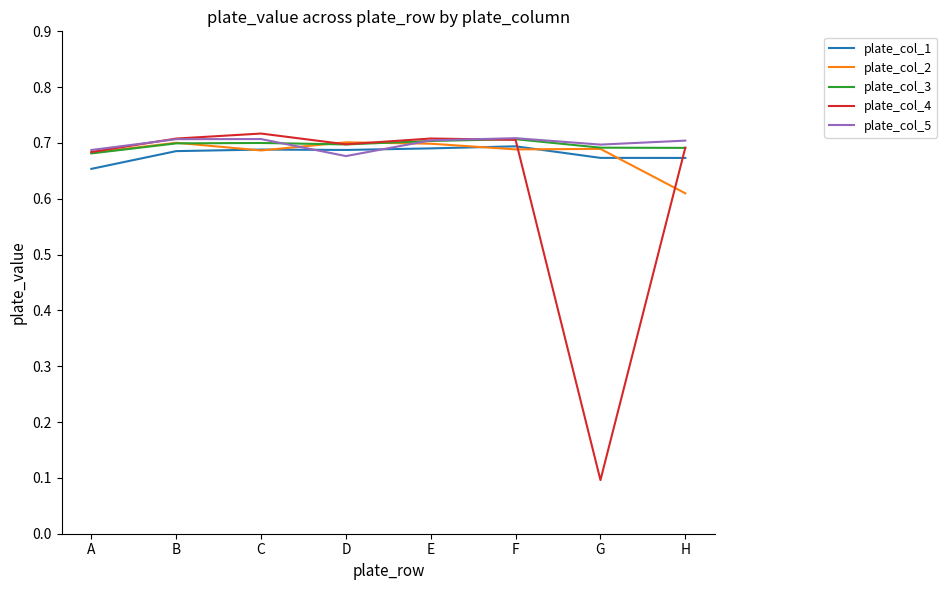

What is the total value across all series at C?

3.5